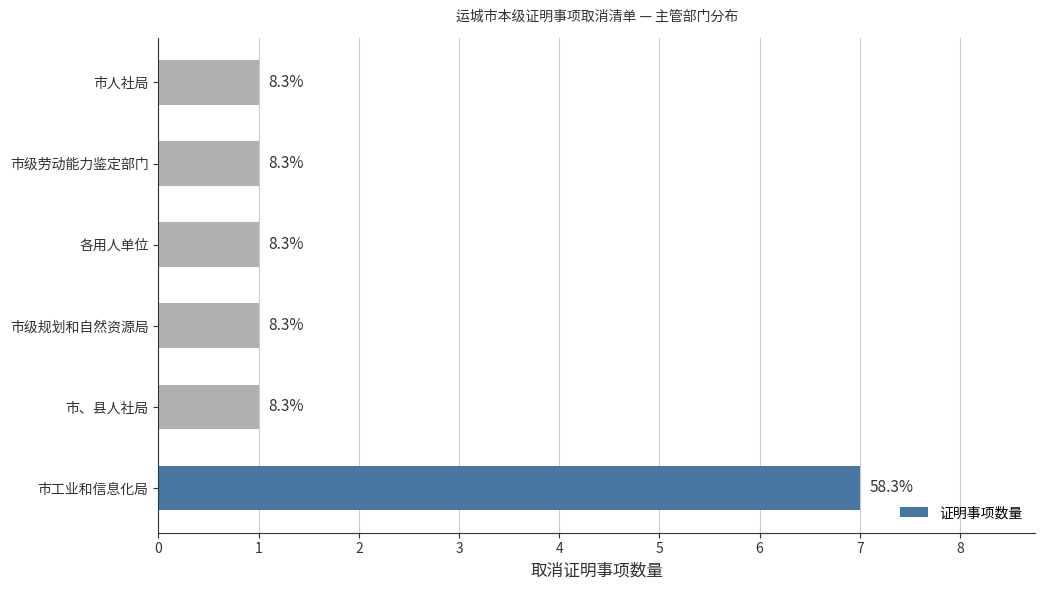

Are the bars horizontal?

Yes